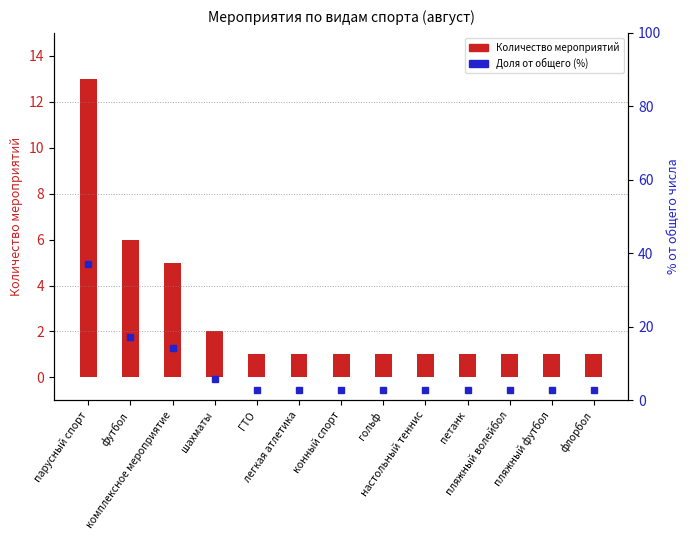

Reading left to right, extract all data points from this chart.

Количество мероприятий: парусный спорт=13.0	футбол=6.0	комплексное мероприятие=5.0	шахматы=2.0	ГТО=1.0	легкая атлетика=1.0	конный спорт=1.0	гольф=1.0	настольный теннис=1.0	петанк=1.0	пляжный волейбол=1.0	пляжный футбол=1.0	флорбол=1.0
Доля от общего (%): парусный спорт=37.1	футбол=17.1	комплексное мероприятие=14.3	шахматы=5.7	ГТО=2.9	легкая атлетика=2.9	конный спорт=2.9	гольф=2.9	настольный теннис=2.9	петанк=2.9	пляжный волейбол=2.9	пляжный футбол=2.9	флорбол=2.9